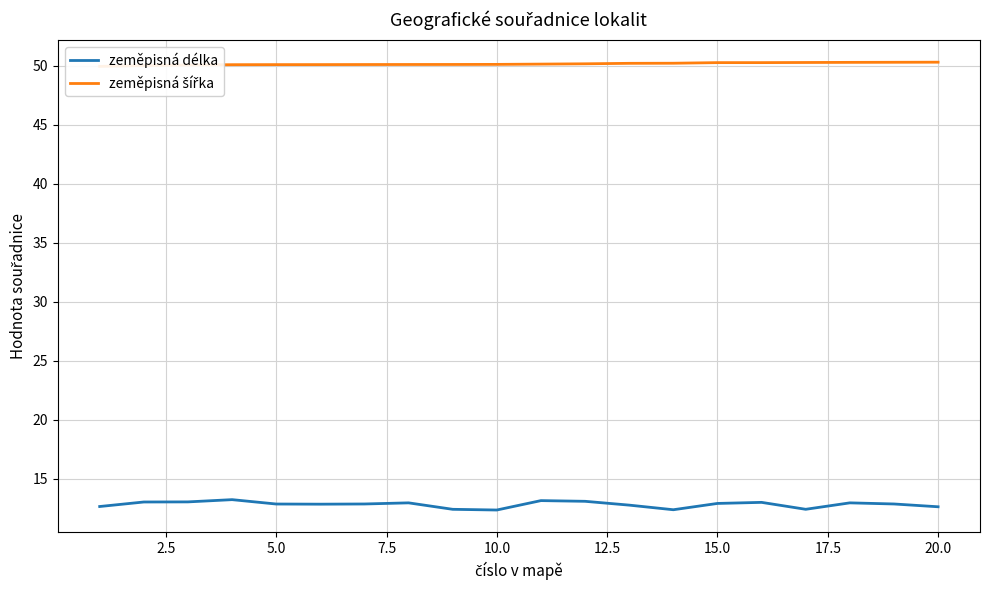

Is it true that zeměpisná délka equals 2.9 at 20.0?

False